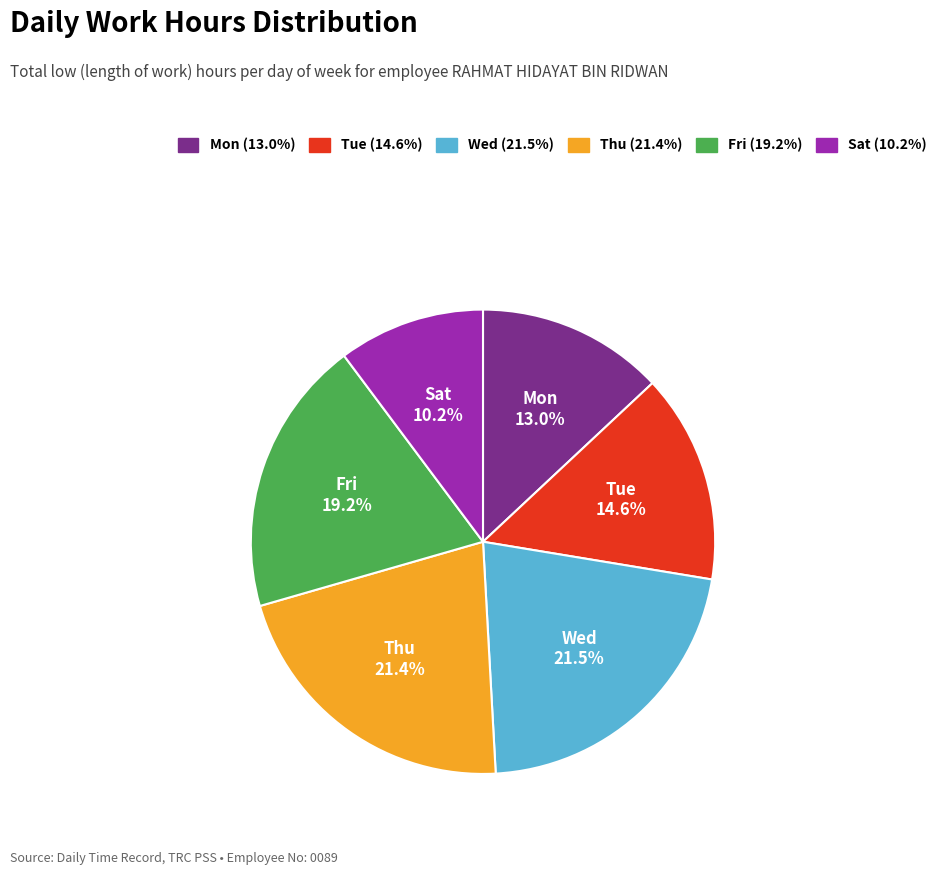

What is the ratio of the value at Tue to the value at Mon?

1.1